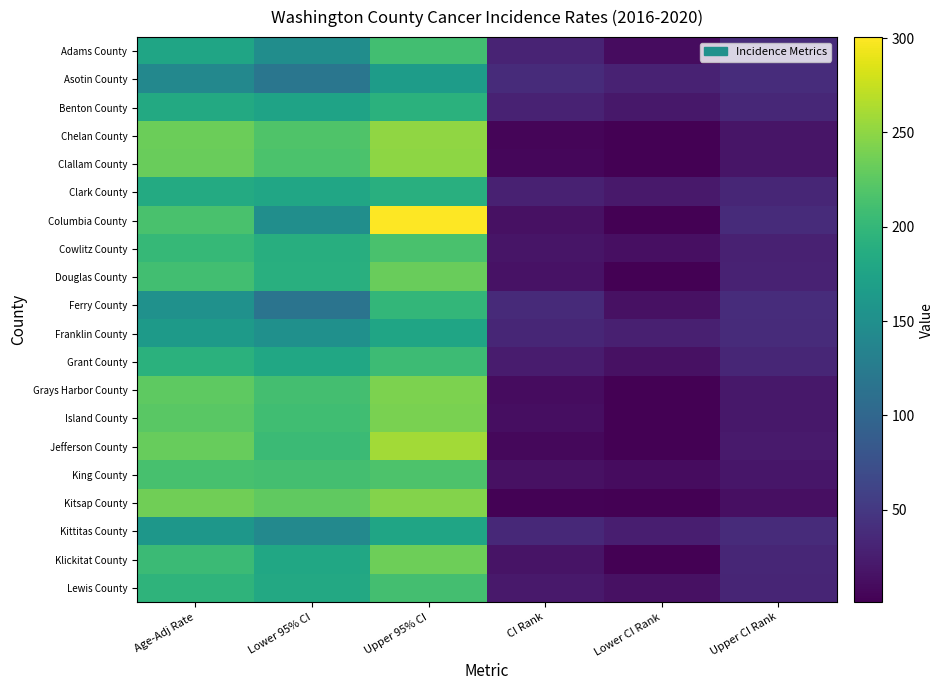

At which category does the chart reach its minimum across all series?

Lower CI Rank